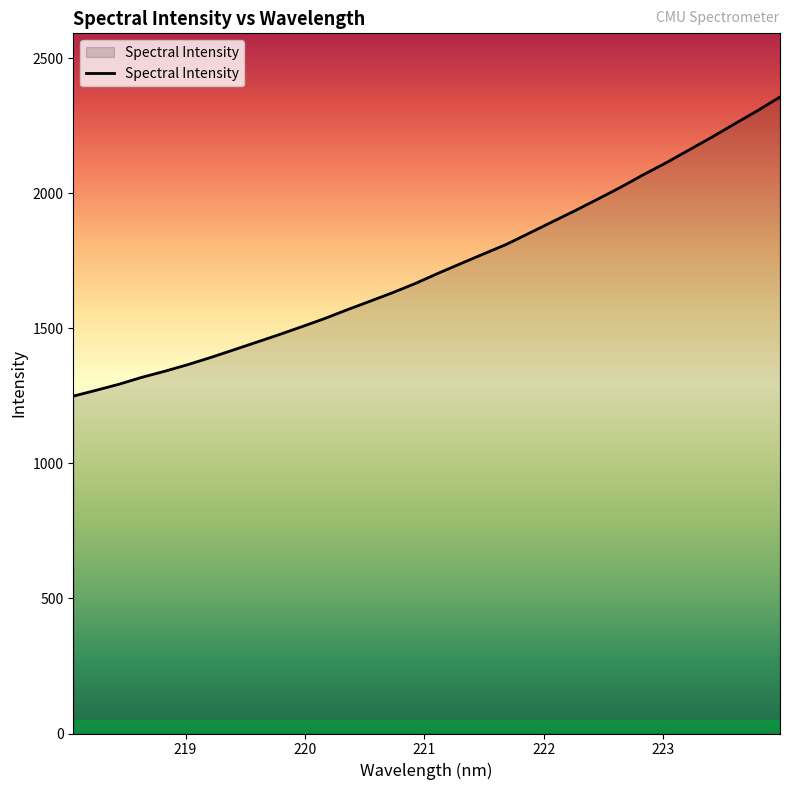

What is the minimum value shown in the chart?

1249.2